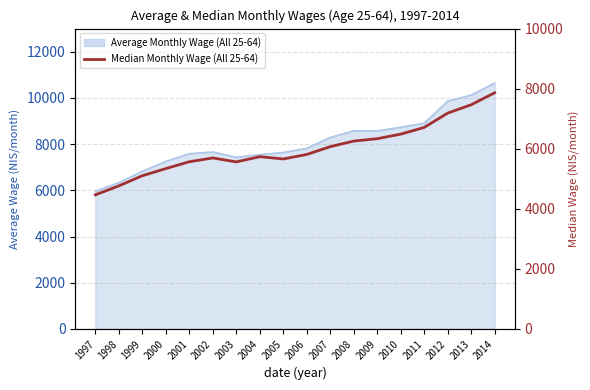

Which label corresponds to the largest value in the chart?

2014